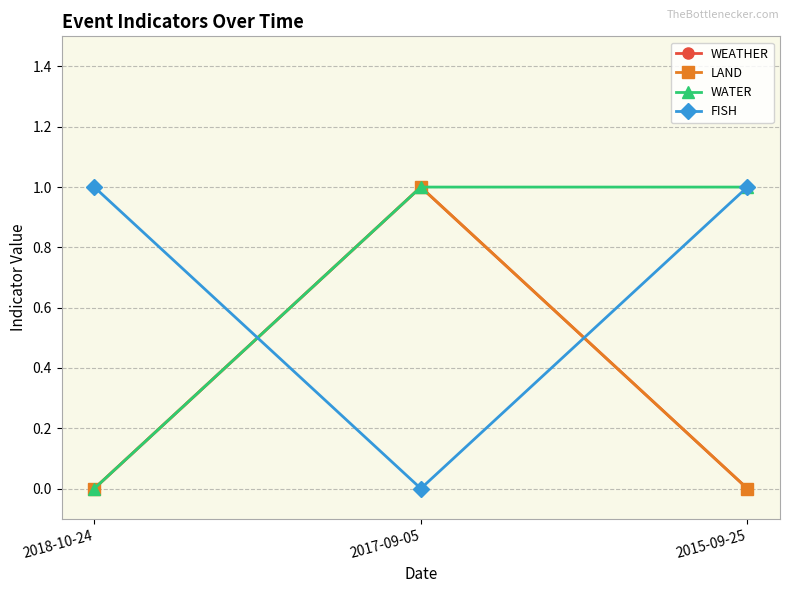

Which has a higher value, 2018-10-24 or 2017-09-05?

2017-09-05